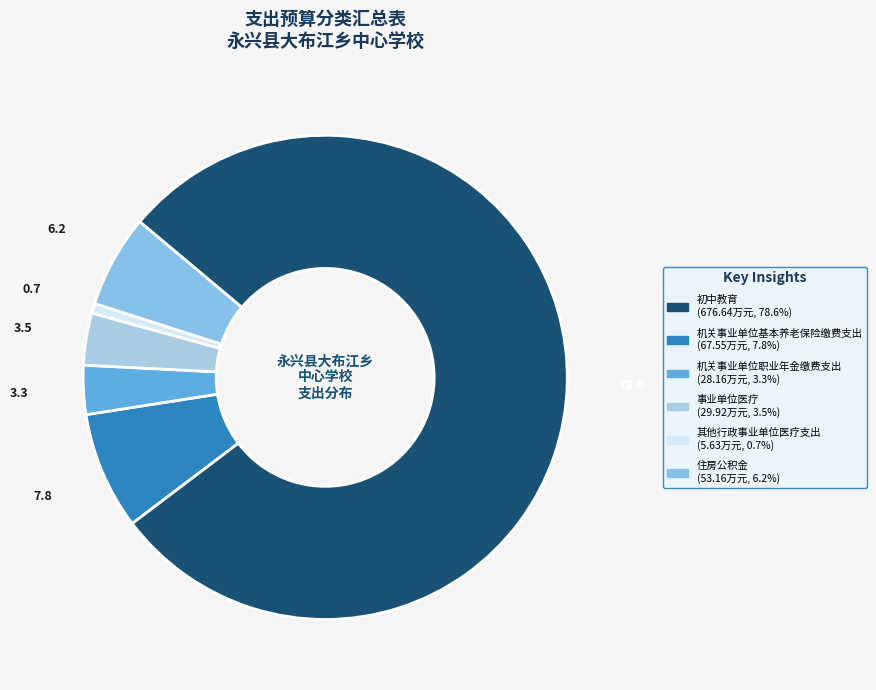

To the nearest percent, what percentage of the pie is 其他行政事业单位医疗支出?

1%